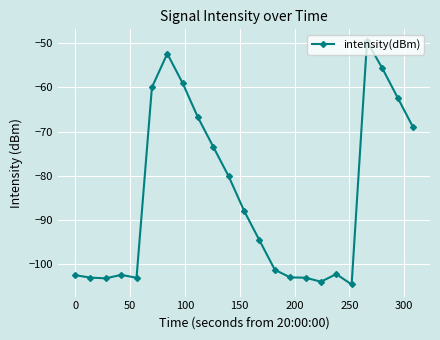

How many lines are shown in the chart?

1